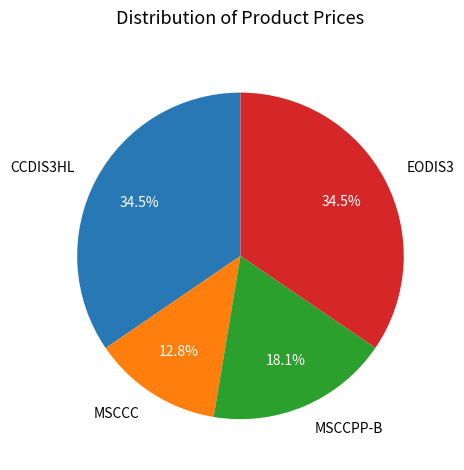

Does any single category account for the majority?

No